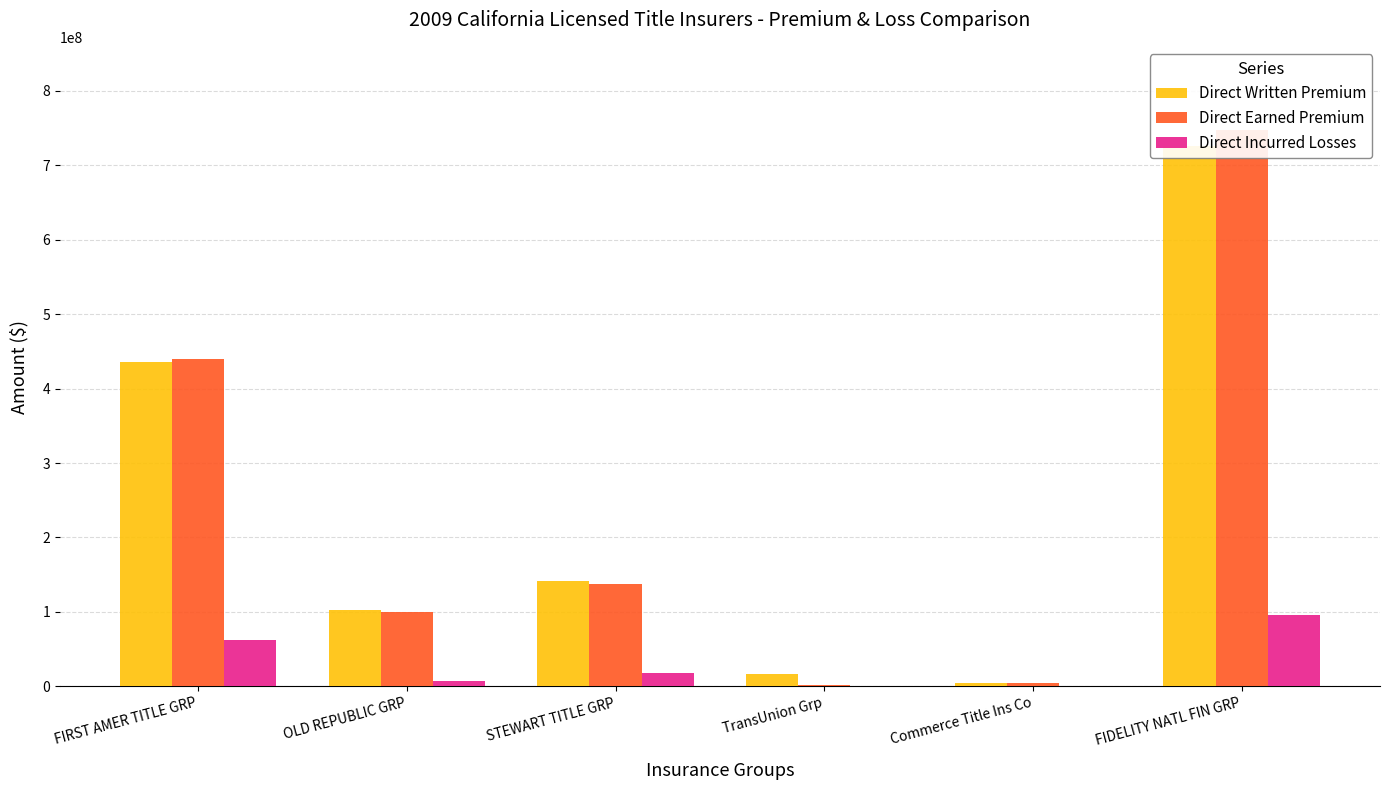

Reading right to left, what are all the values shown in this chart?

Direct Written Premium: FIDELITY NATL FIN GRP=726385723	Commerce Title Ins Co=4541466	TransUnion Grp=16807293	STEWART TITLE GRP=141247933	OLD REPUBLIC GRP=102900354	FIRST AMER TITLE GRP=435117875
Direct Earned Premium: FIDELITY NATL FIN GRP=747030173	Commerce Title Ins Co=4639859	TransUnion Grp=1620650	STEWART TITLE GRP=137285031	OLD REPUBLIC GRP=99893221	FIRST AMER TITLE GRP=439165920
Direct Incurred Losses: FIDELITY NATL FIN GRP=96303885	Commerce Title Ins Co=163331	TransUnion Grp=787314	STEWART TITLE GRP=18481182	OLD REPUBLIC GRP=7094309	FIRST AMER TITLE GRP=61781765